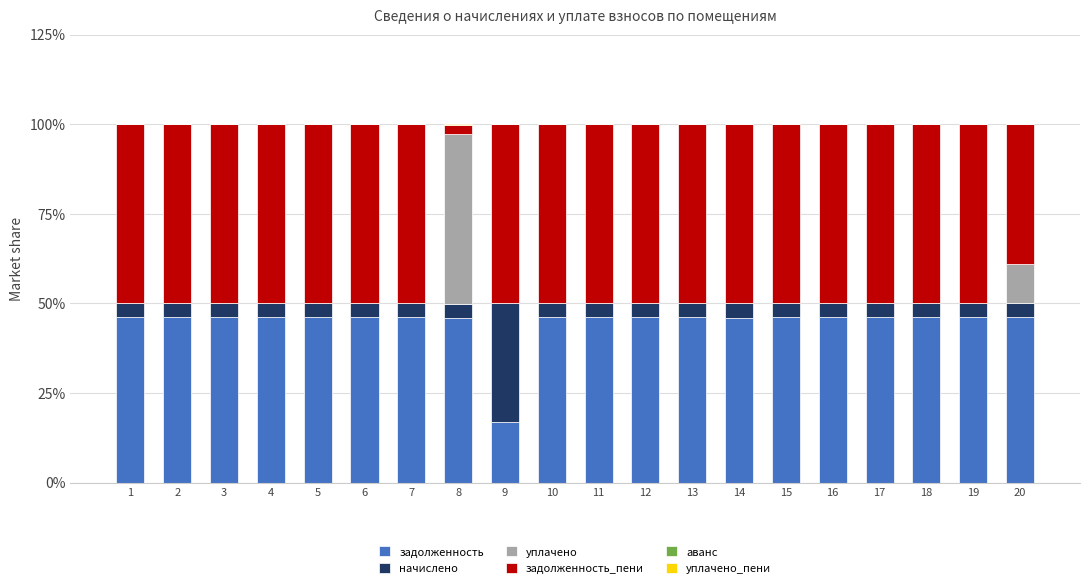

What is the total value across all series at 19?

100.0